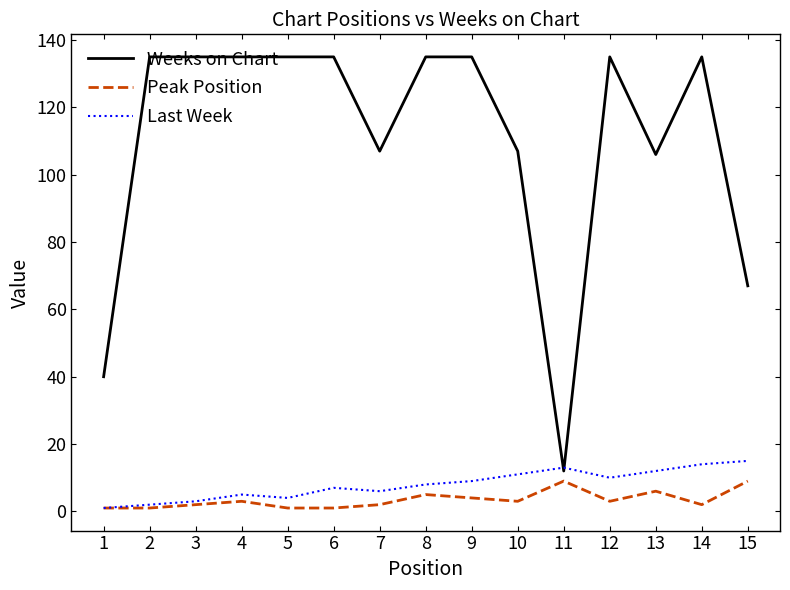

True or false: Peak Position and Weeks on Chart intersect in this chart.

False